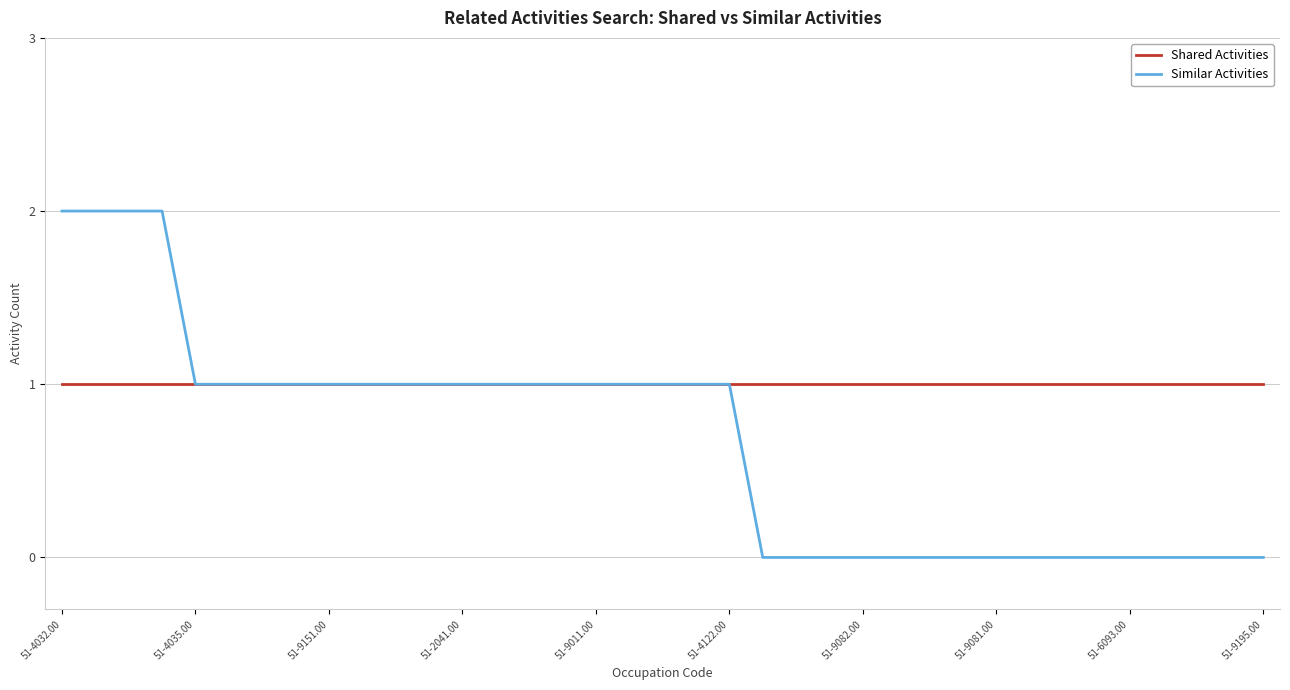

Rank the series by their maximum value, from highest to lowest.

Similar Activities, Shared Activities